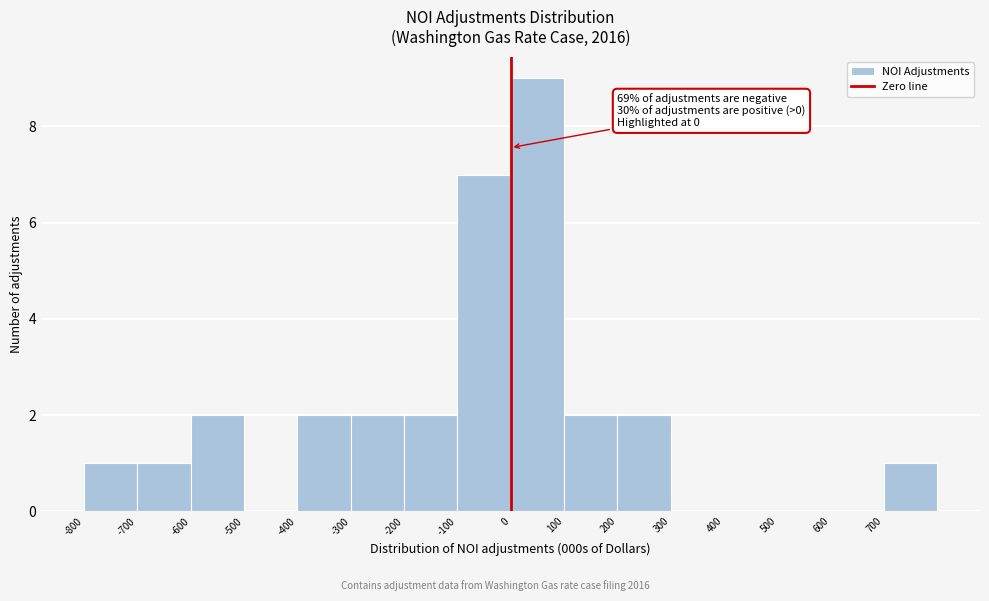

Over which range of the x-axis is the bar tallest?

0 to 100